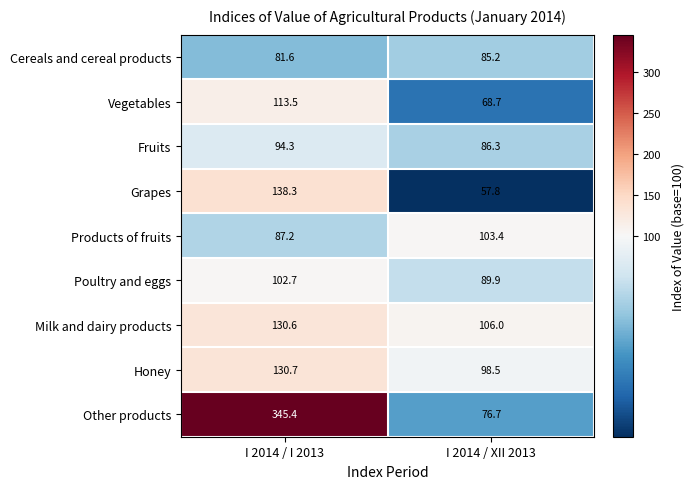

Which series has the widest spread of values?

Other products